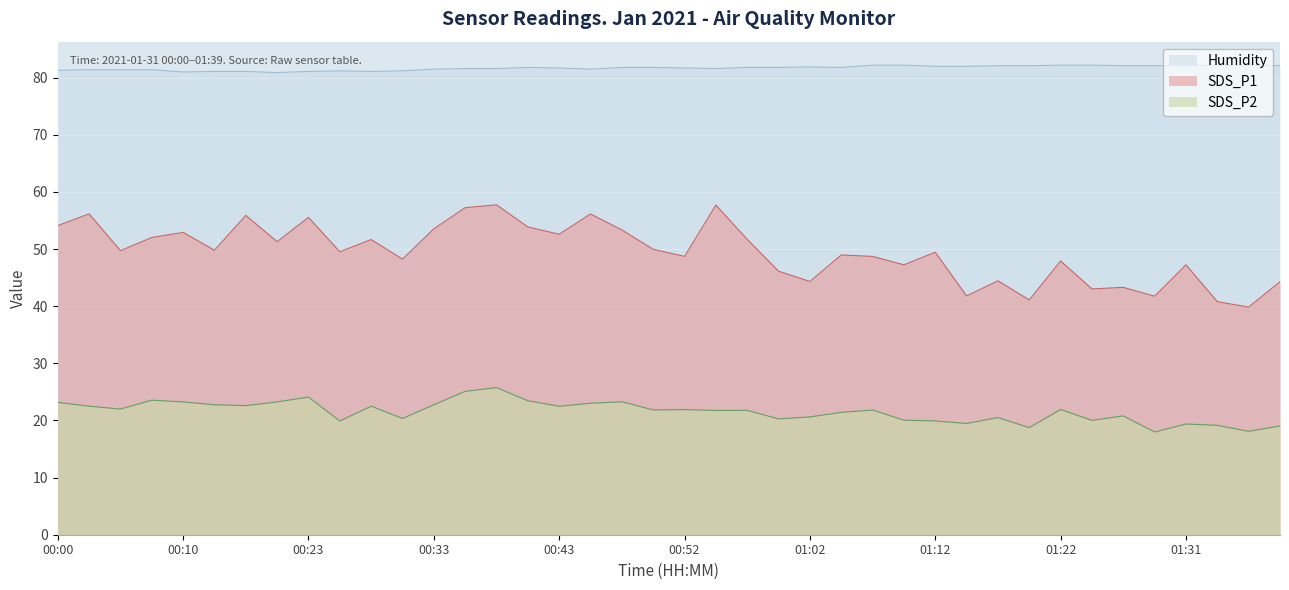

True or false: SDS_P1 and Humidity cross at least once.

False